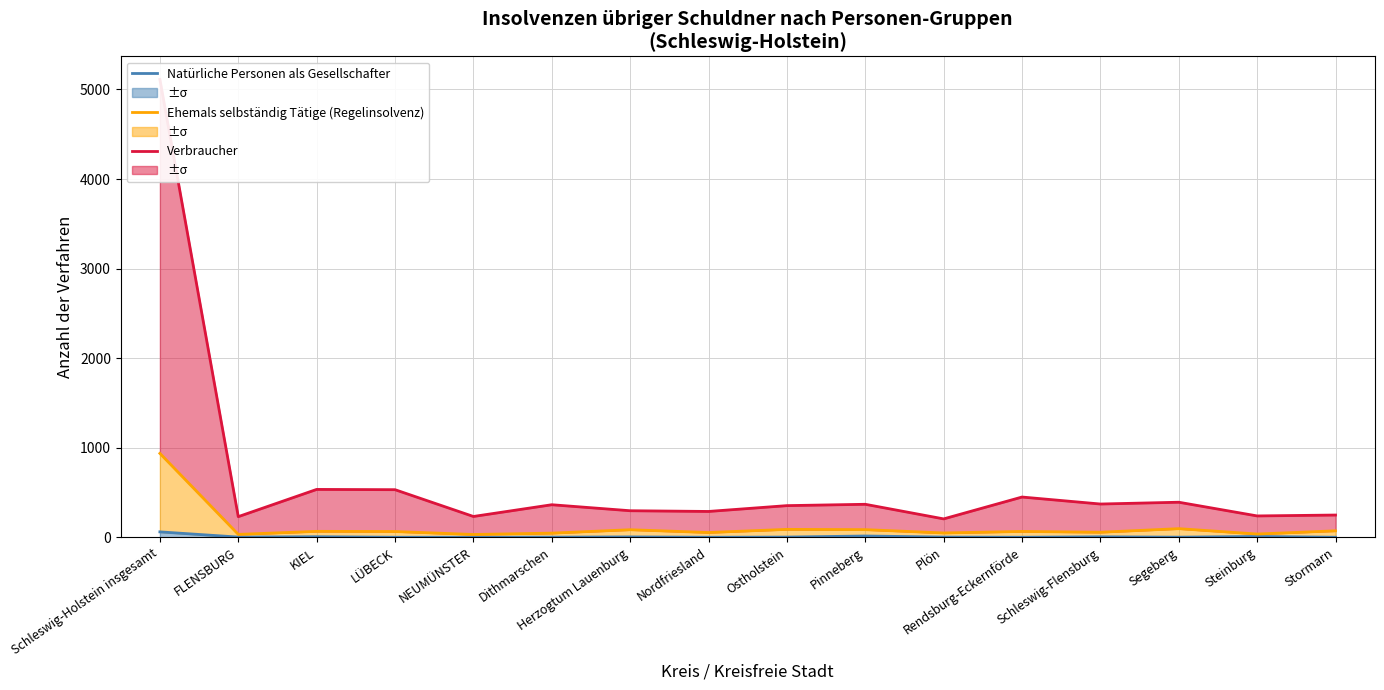

List the series in order of their overall mean, highest first.

Verbraucher, Ehemals selbständig Tätige (Regelinsolvenz), Natürliche Personen als Gesellschafter